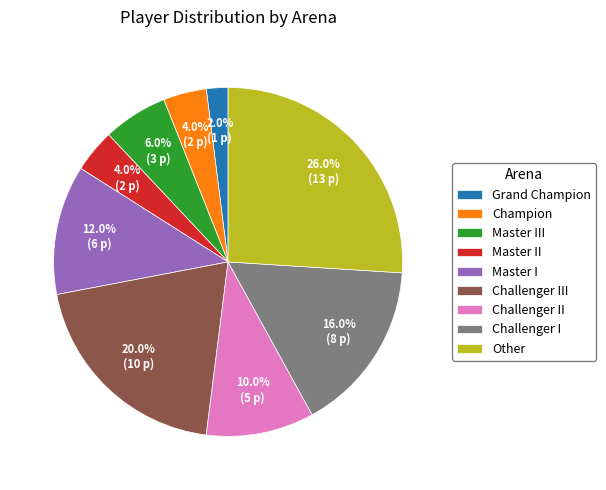

To the nearest percent, what percentage of the pie is Challenger I?

16%